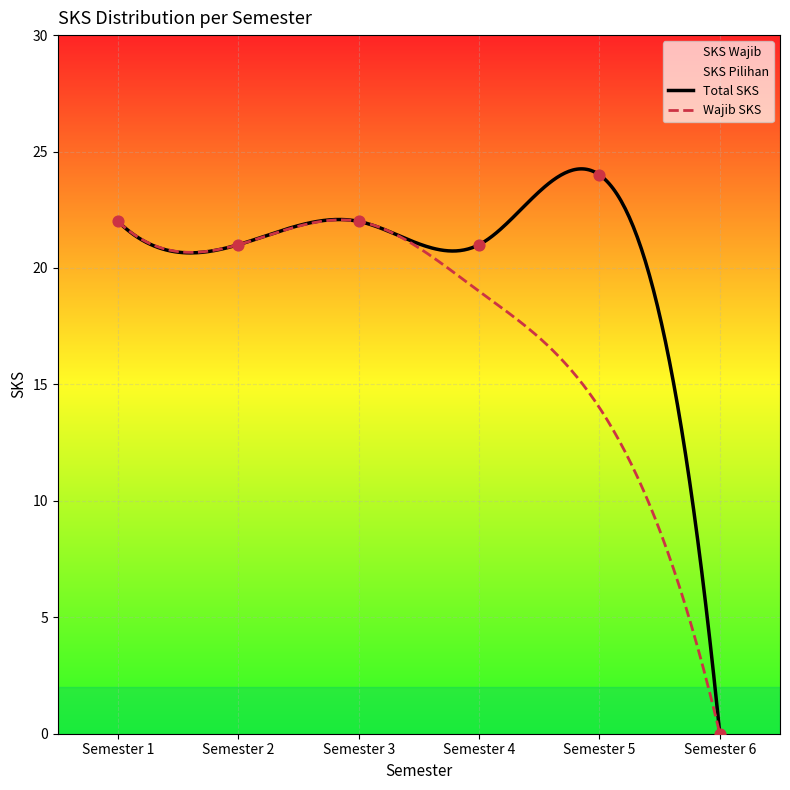

Is the value of SKS Pilihan at Semester 5 greater than the value of SKS Wajib at Semester 2?

No